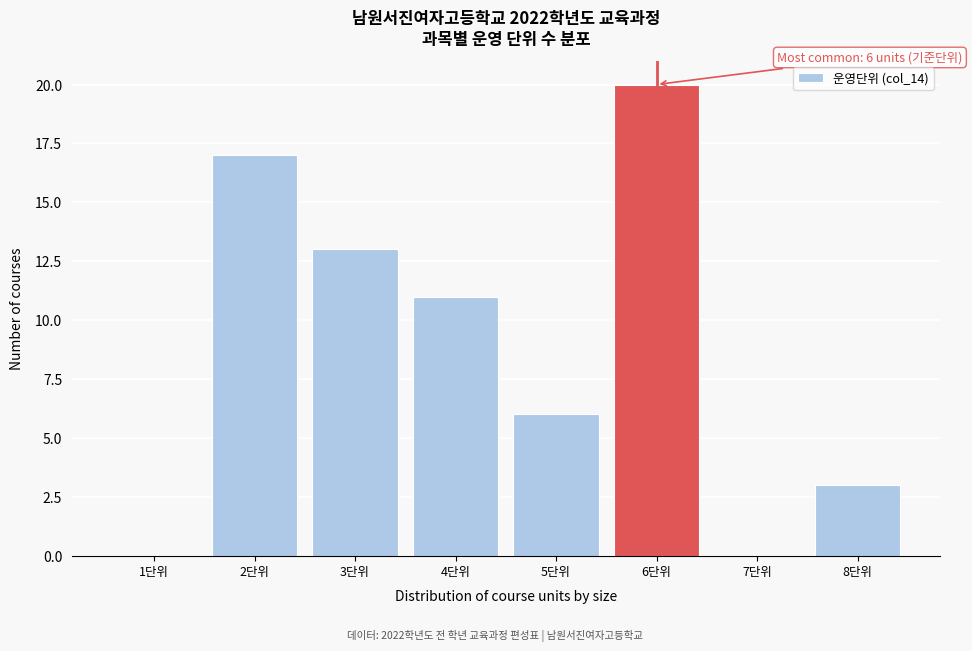

Reading right to left, list all the values displayed in this chart.

8단위=3	7단위=0	6단위=20	5단위=6	4단위=11	3단위=13	2단위=17	1단위=0